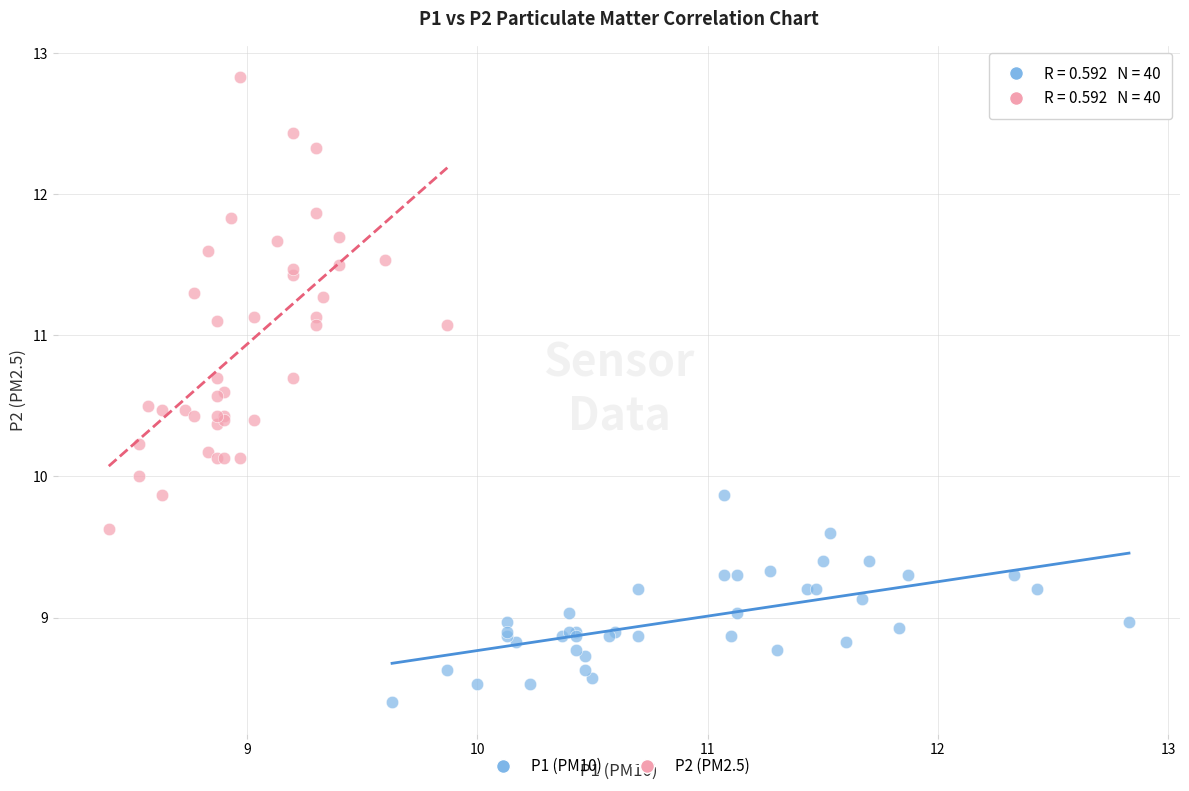

What are all the series names shown in the legend?

P1 (PM10), P2 (PM2.5)